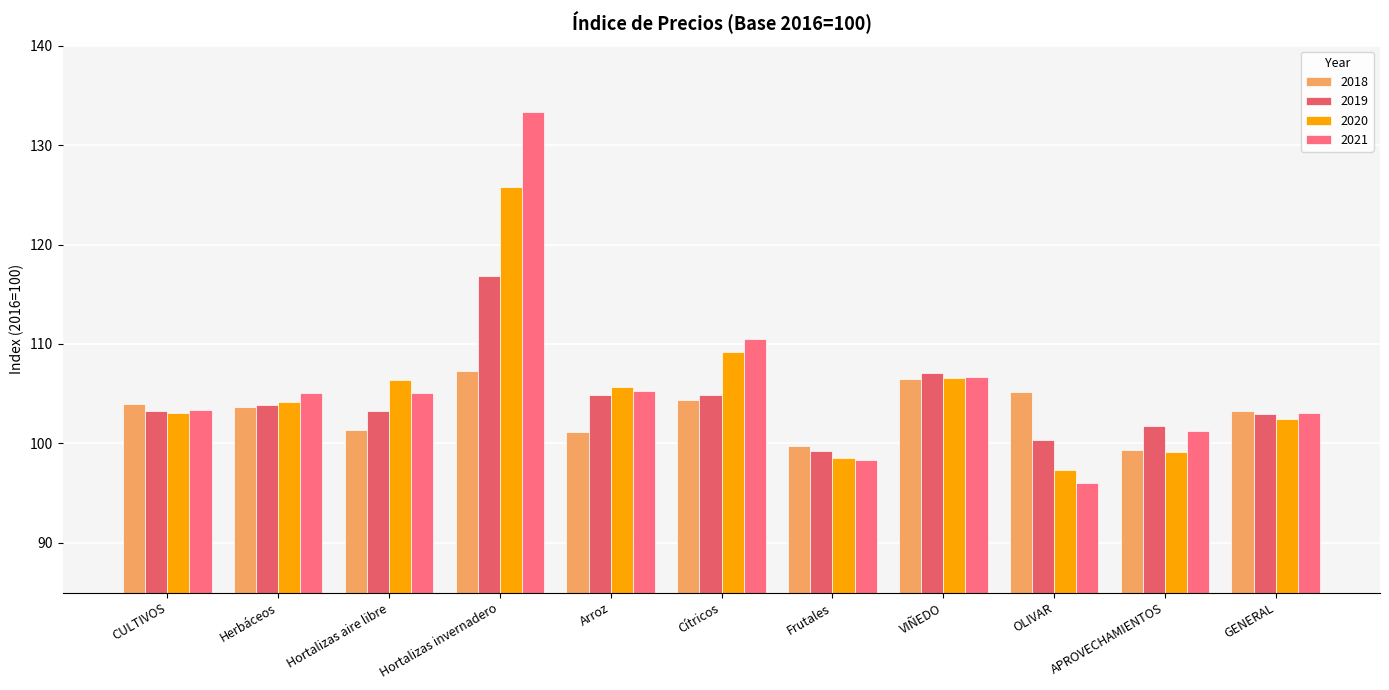

Reading right to left, list all the values displayed in this chart.

2018: GENERAL=103.3	APROVECHAMIENTOS=99.3	OLIVAR=105.2	VIÑEDO=106.5	Frutales=99.7	Cítricos=104.3	Arroz=101.2	Hortalizas invernadero=107.3	Hortalizas aire libre=101.3	Herbáceos=103.6	CULTIVOS=104.0
2019: GENERAL=103.0	APROVECHAMIENTOS=101.7	OLIVAR=100.4	VIÑEDO=107.1	Frutales=99.2	Cítricos=104.9	Arroz=104.8	Hortalizas invernadero=116.8	Hortalizas aire libre=103.2	Herbáceos=103.9	CULTIVOS=103.2
2020: GENERAL=102.4	APROVECHAMIENTOS=99.2	OLIVAR=97.3	VIÑEDO=106.6	Frutales=98.5	Cítricos=109.2	Arroz=105.7	Hortalizas invernadero=125.7	Hortalizas aire libre=106.4	Herbáceos=104.2	CULTIVOS=103.0
2021: GENERAL=103.0	APROVECHAMIENTOS=101.2	OLIVAR=96.0	VIÑEDO=106.7	Frutales=98.3	Cítricos=110.5	Arroz=105.3	Hortalizas invernadero=133.3	Hortalizas aire libre=105.1	Herbáceos=105.1	CULTIVOS=103.3